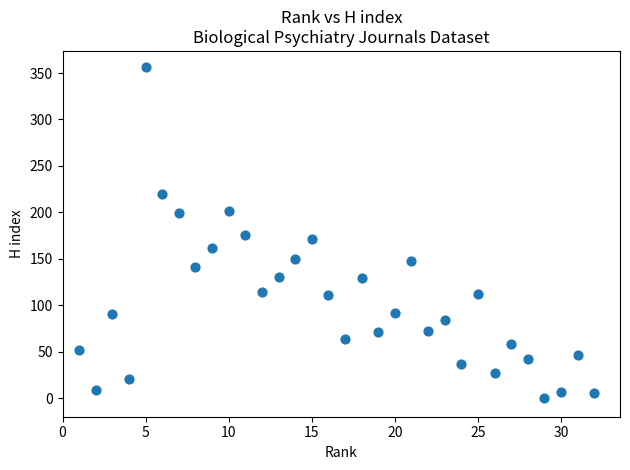

What is the range of X values (max minus min)?

31